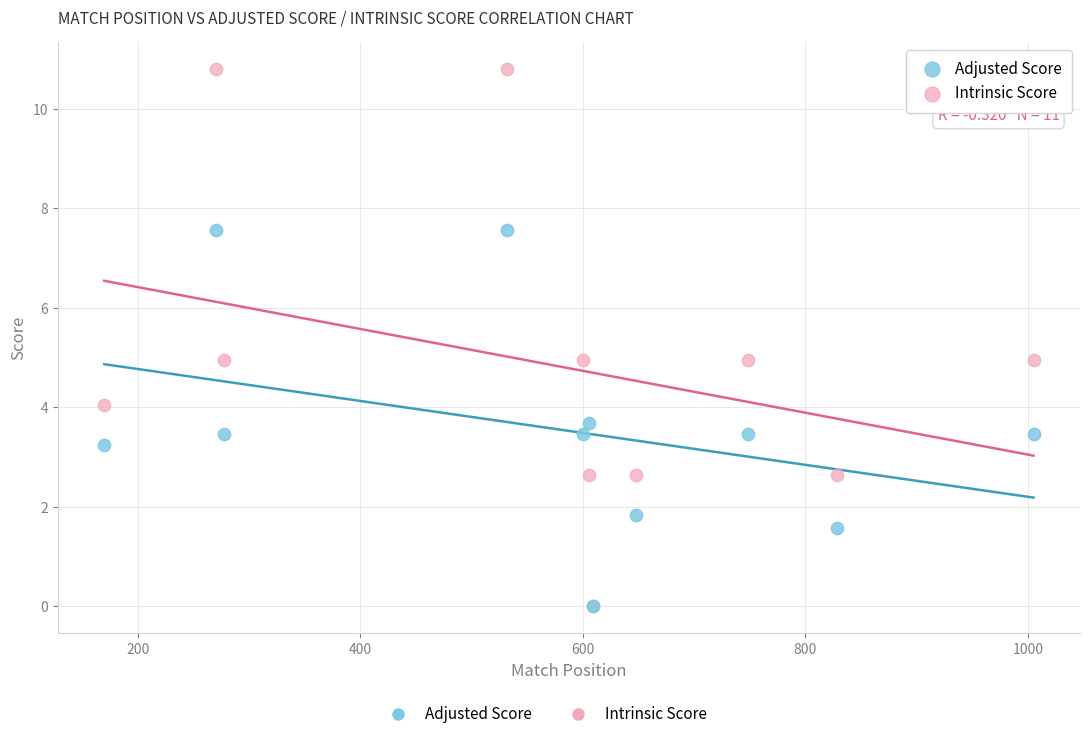

Which series reaches the maximum Y coordinate?

Intrinsic Score